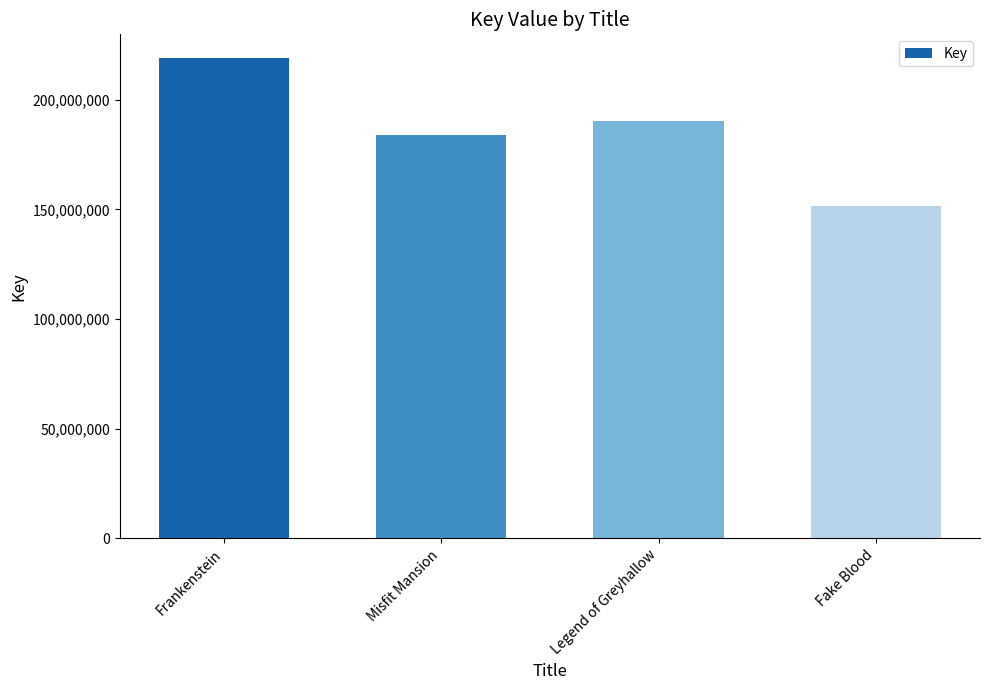

What is the minimum value shown in the chart?

151719650